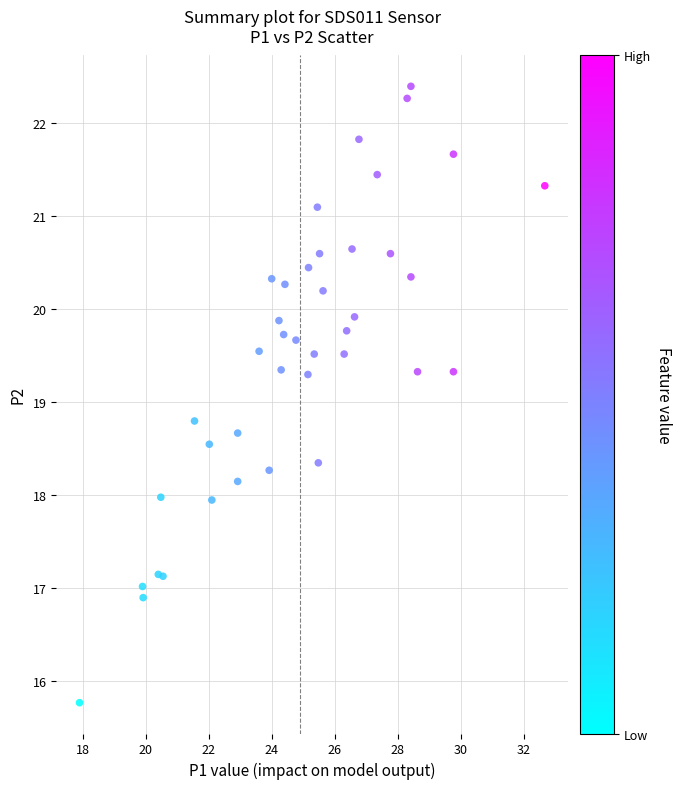

What Y value in the scatter plot is closest to 19?

18.8